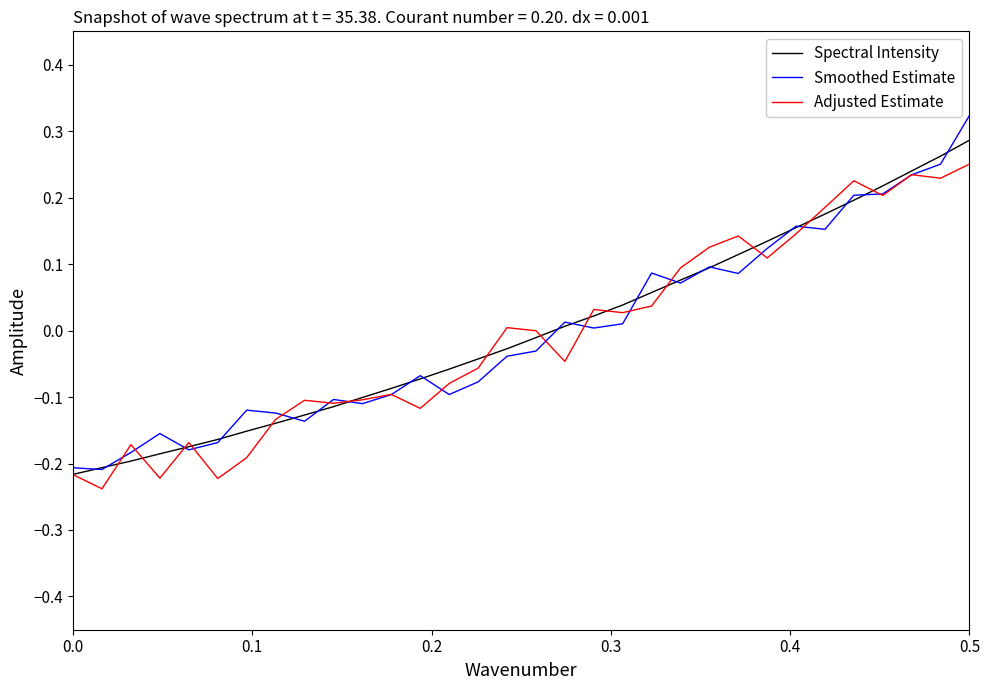

Which series has the widest spread of values?

Smoothed Estimate